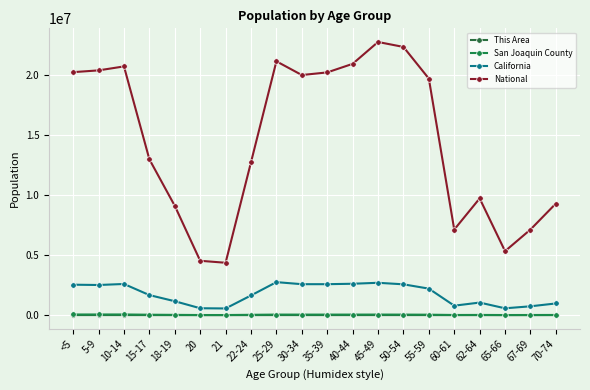

The National series shows 22298125 at 50-54. True or false?

True